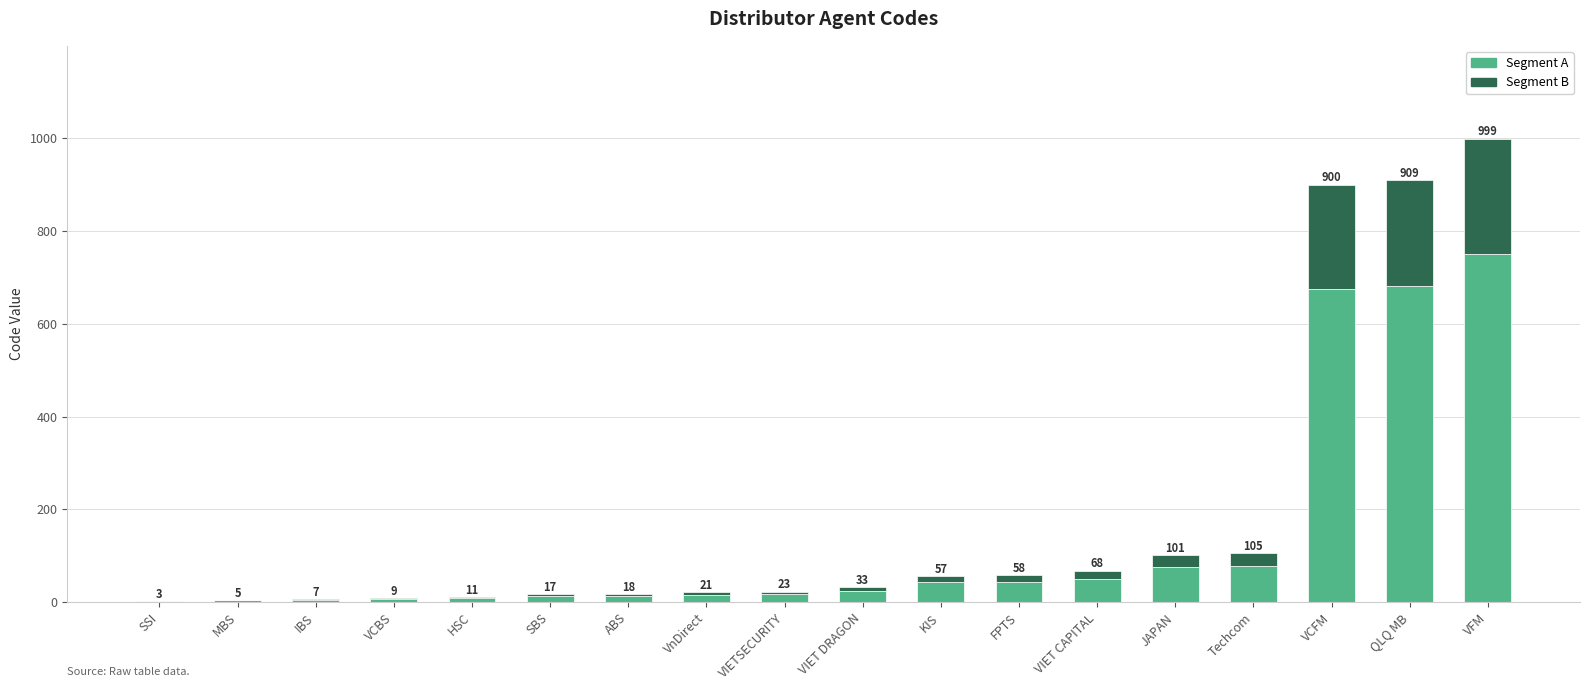

What is the difference between the maximum and minimum values in the Segment B series?

249.0